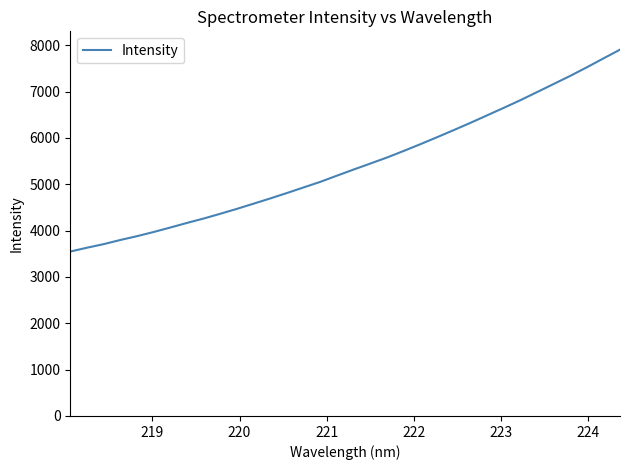

What is the minimum value shown in the chart?

3547.8